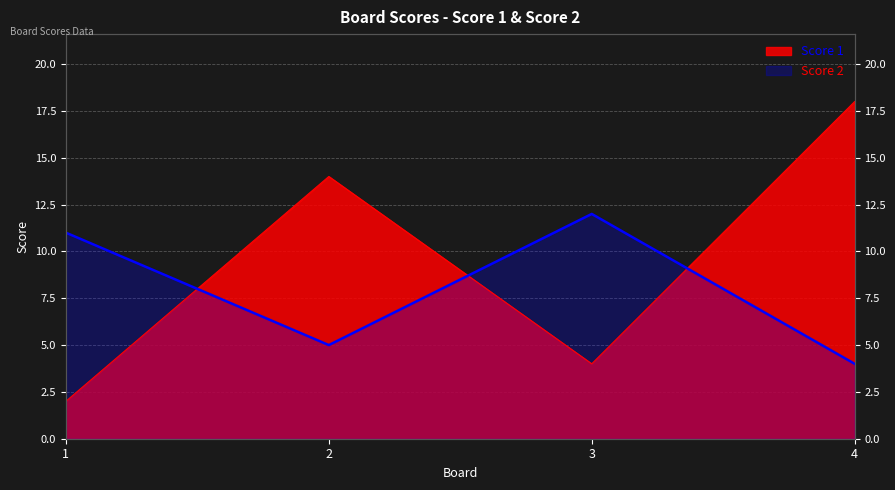

What is the difference between the maximum and minimum values in the Score 2 series?

8